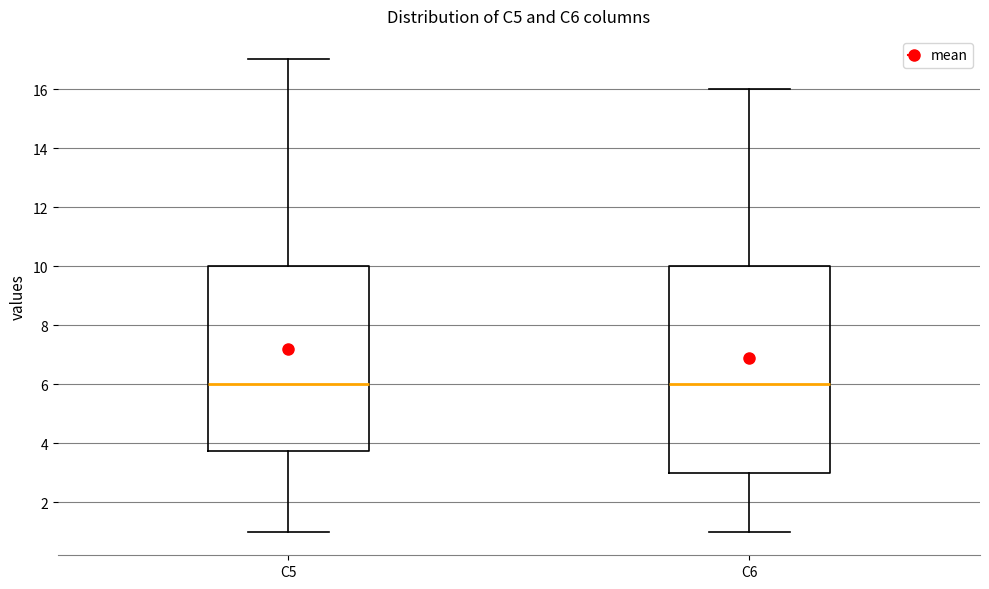

Which box is the tallest, from its lower edge to its upper edge?

C6